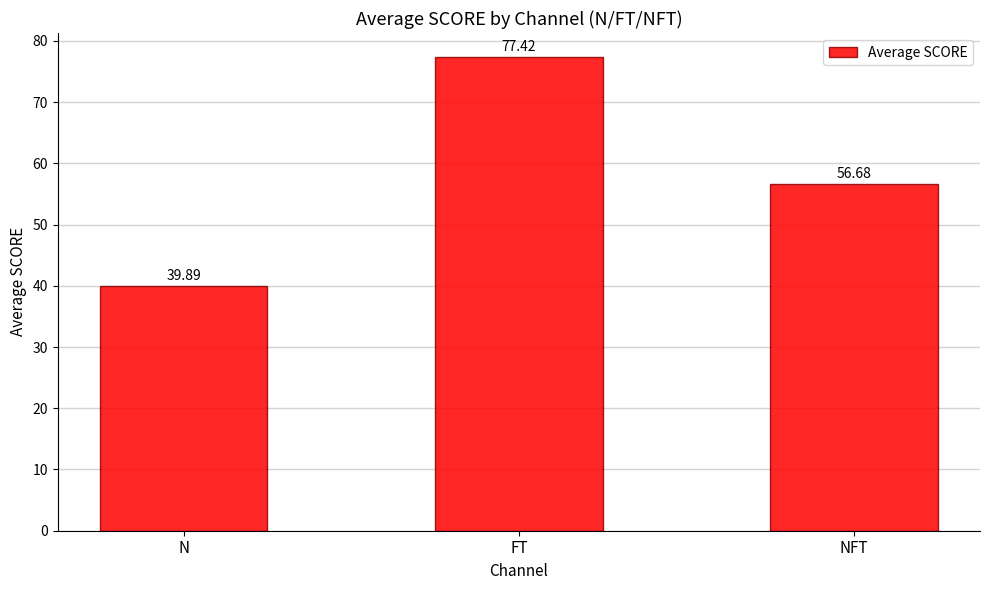

List the labels in order of value, largest first.

FT, NFT, N